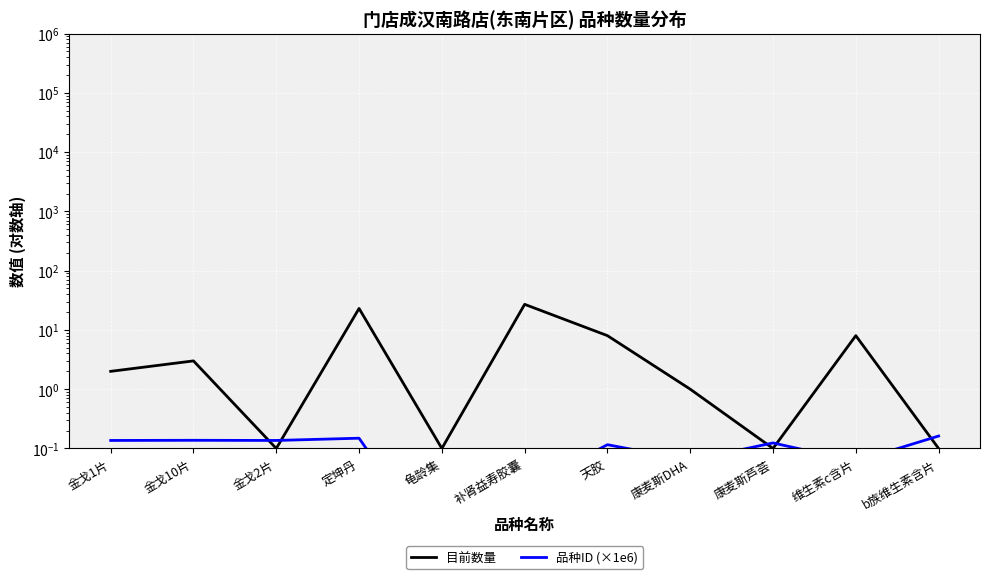

The value of 品种ID (×1e6) at 金戈10片 is 0.1. True or false?

False